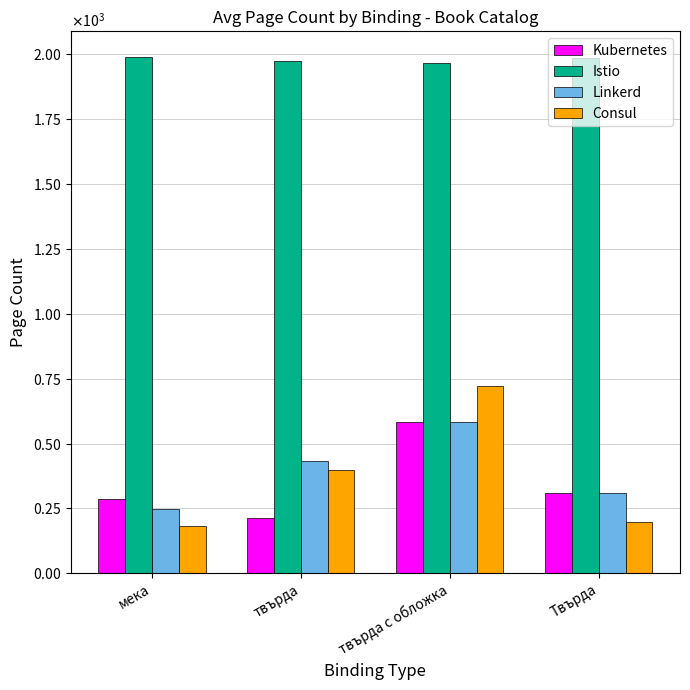

What is the difference between the maximum and minimum values in the Istio series?

22